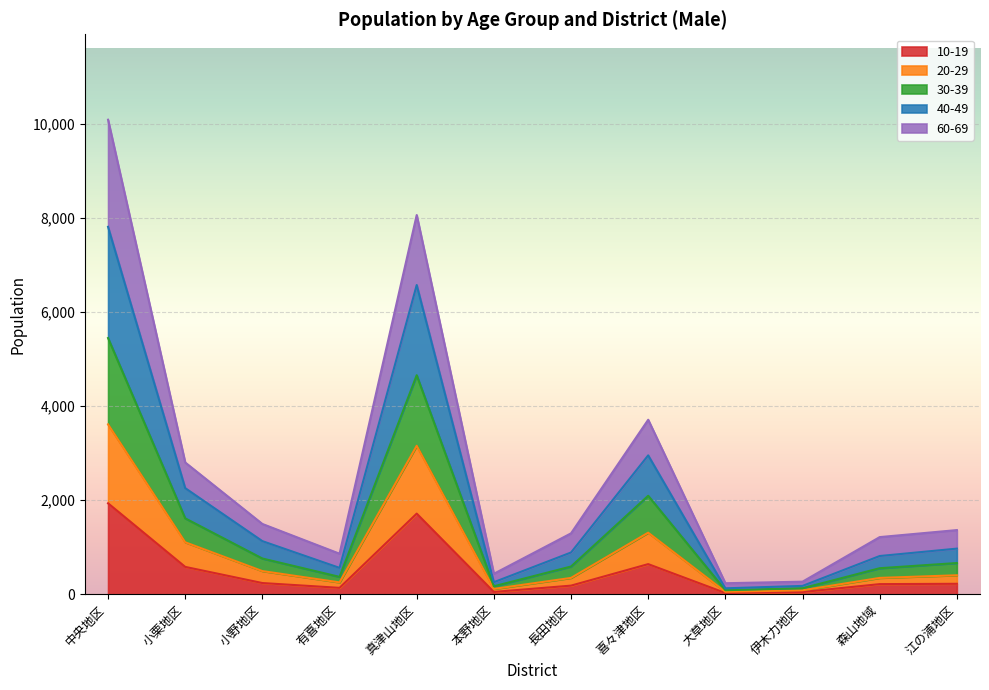

At which category is the sum across all series the highest?

中央地区